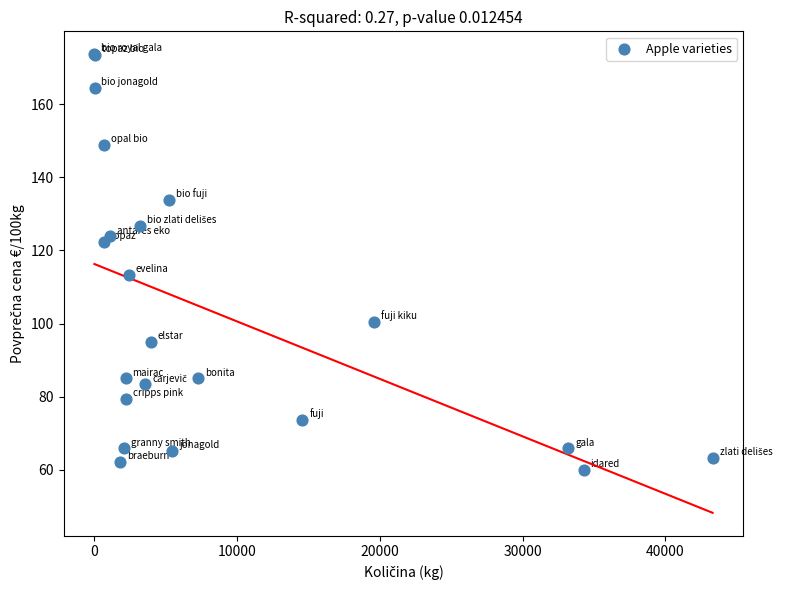

What Y value in the scatter plot is closest to 116?

113.4